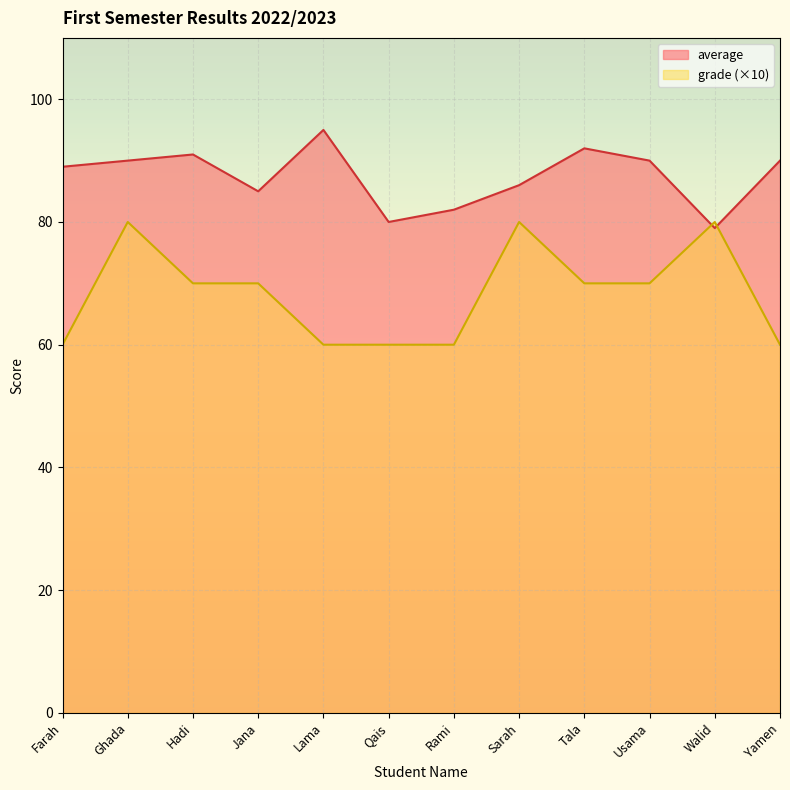

At which category is the sum across all series the highest?

Ghada